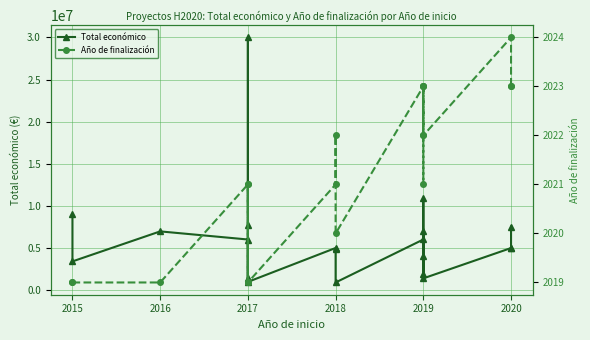

How many categories are shown in the chart?

20